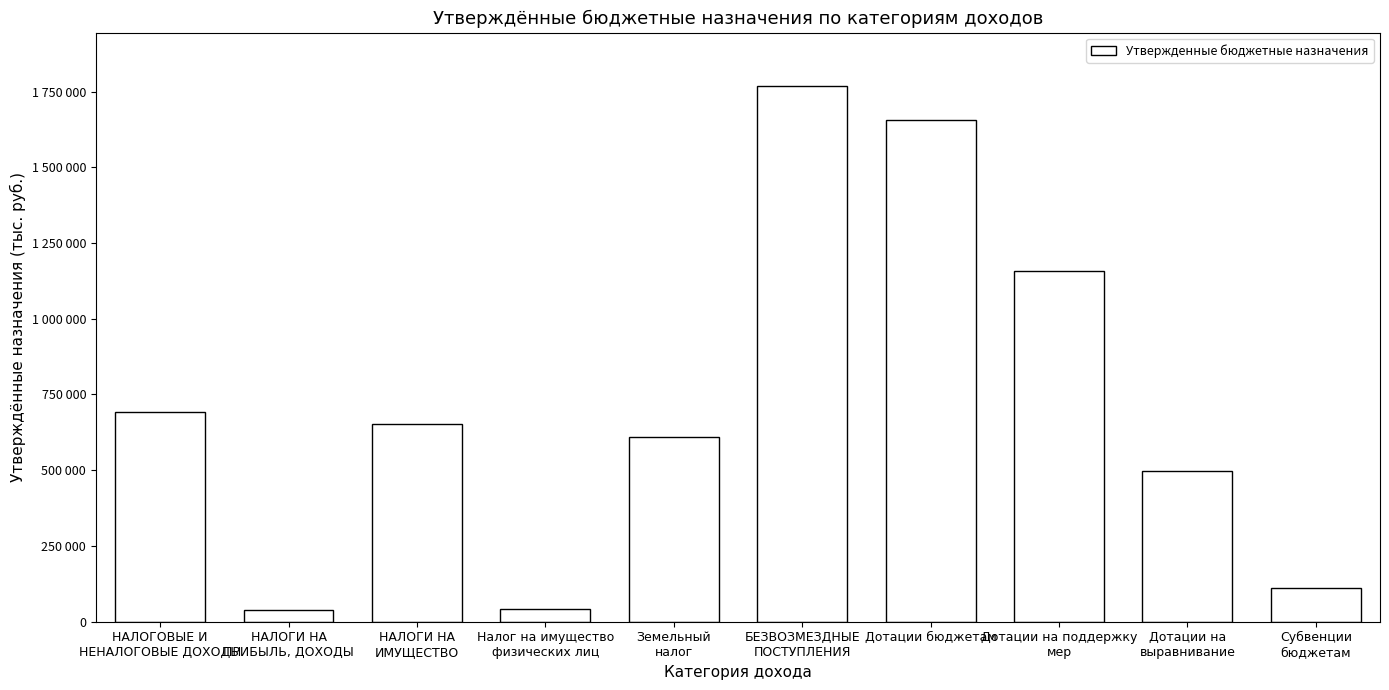

Are the bars grouped side by side (vs. stacked)?

No